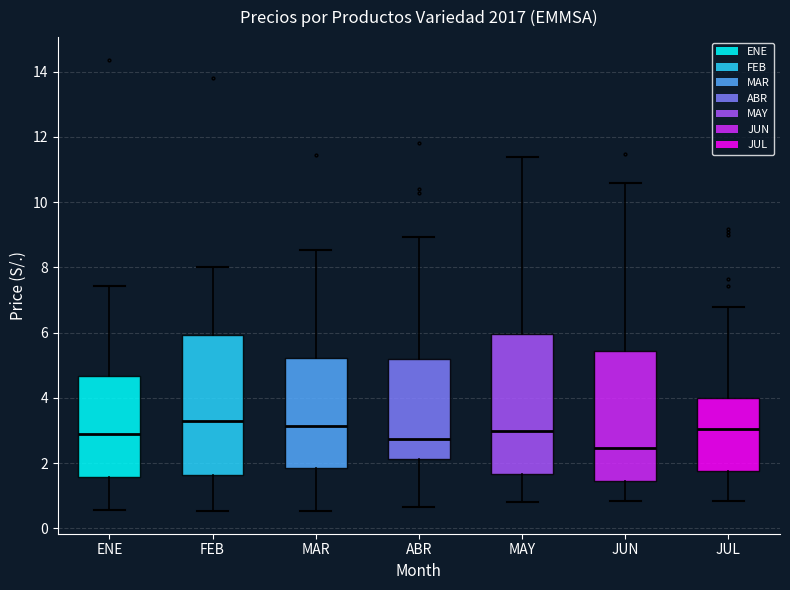

Reading left to right, read every box against the y-axis: the position of its median line, the range the box covers, and the ends of its whiskers. The values are not printed on the chart, so give them approximately, as read against the axis.

ENE: median 2.8, box 1.6 to 4.6, whiskers 0.6 to 7.4
FEB: median 3.2, box 1.6 to 6.0, whiskers 0.6 to 8.0
MAR: median 3.2, box 1.8 to 5.2, whiskers 0.6 to 8.6
ABR: median 2.8, box 2.2 to 5.2, whiskers 0.6 to 9.0
MAY: median 3.0, box 1.6 to 6.0, whiskers 0.8 to 11.4
JUN: median 2.4, box 1.4 to 5.4, whiskers 0.8 to 10.6
JUL: median 3.0, box 1.8 to 4.0, whiskers 0.8 to 6.8